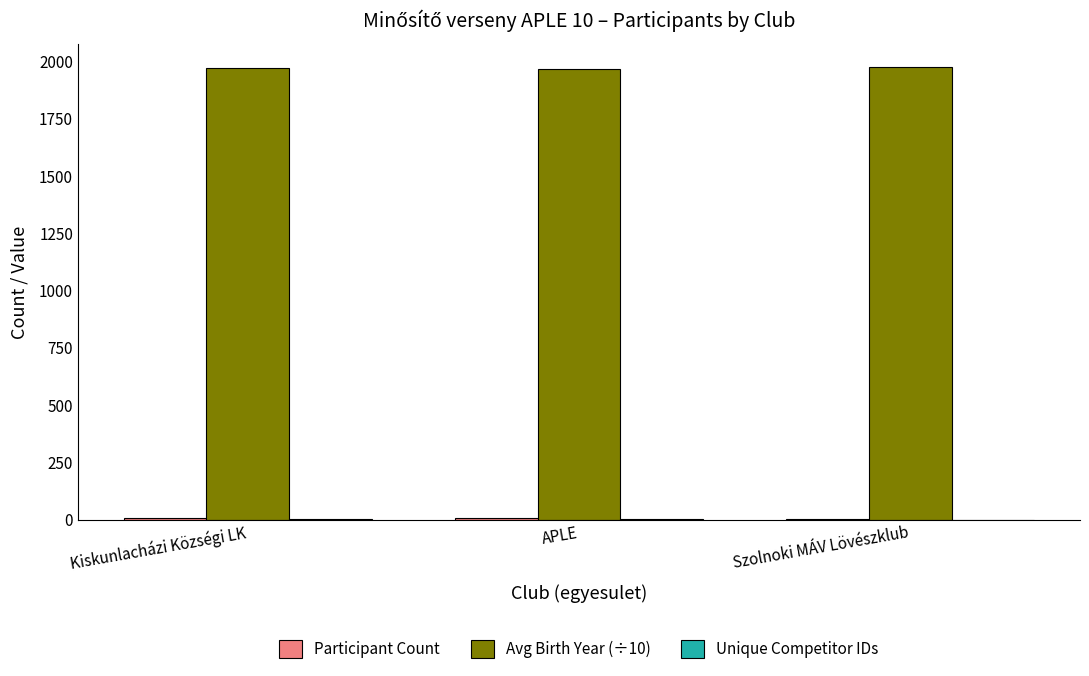

Count the number of categories in the chart.

3